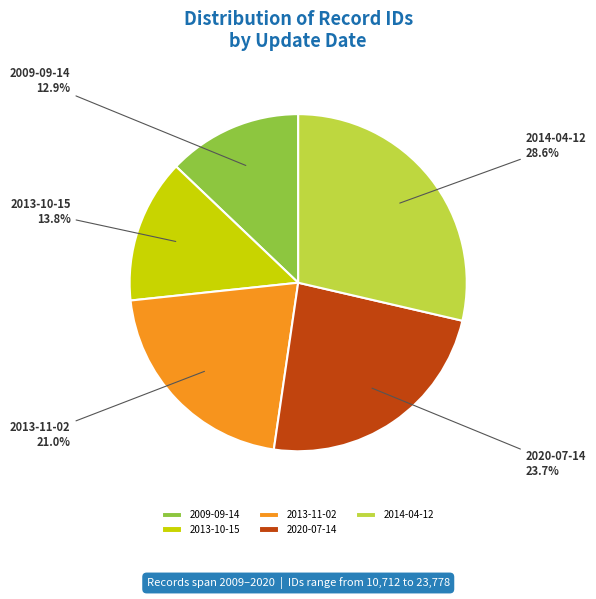

Between 2013-10-15 and 2013-11-02, which is larger?

2013-11-02